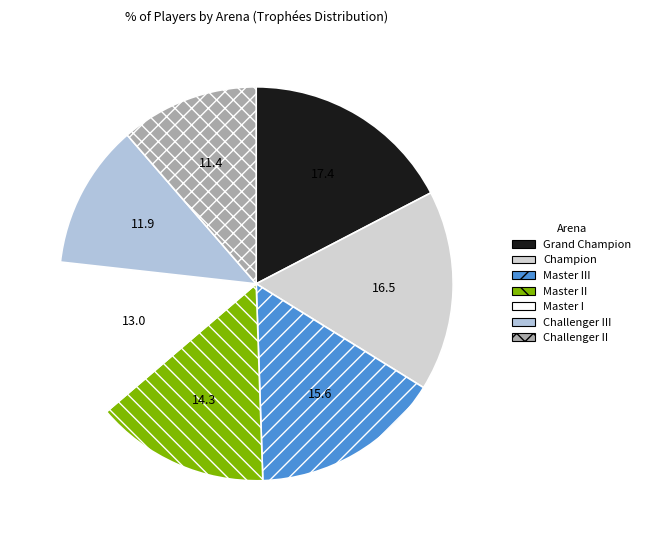

To the nearest percent, what is the difference between the Challenger II and Master III slice percentages?

4%